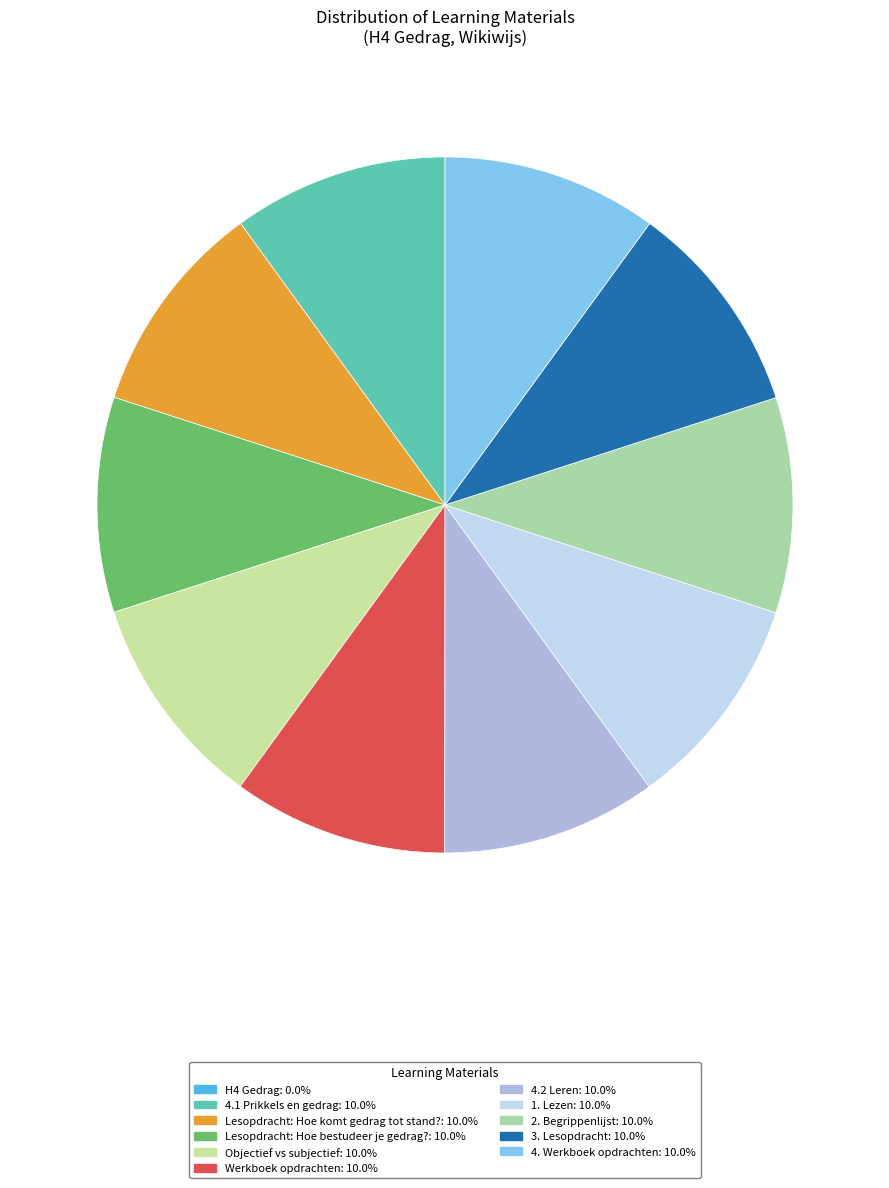

Which category has the smallest portion of the pie?

H4 Gedrag